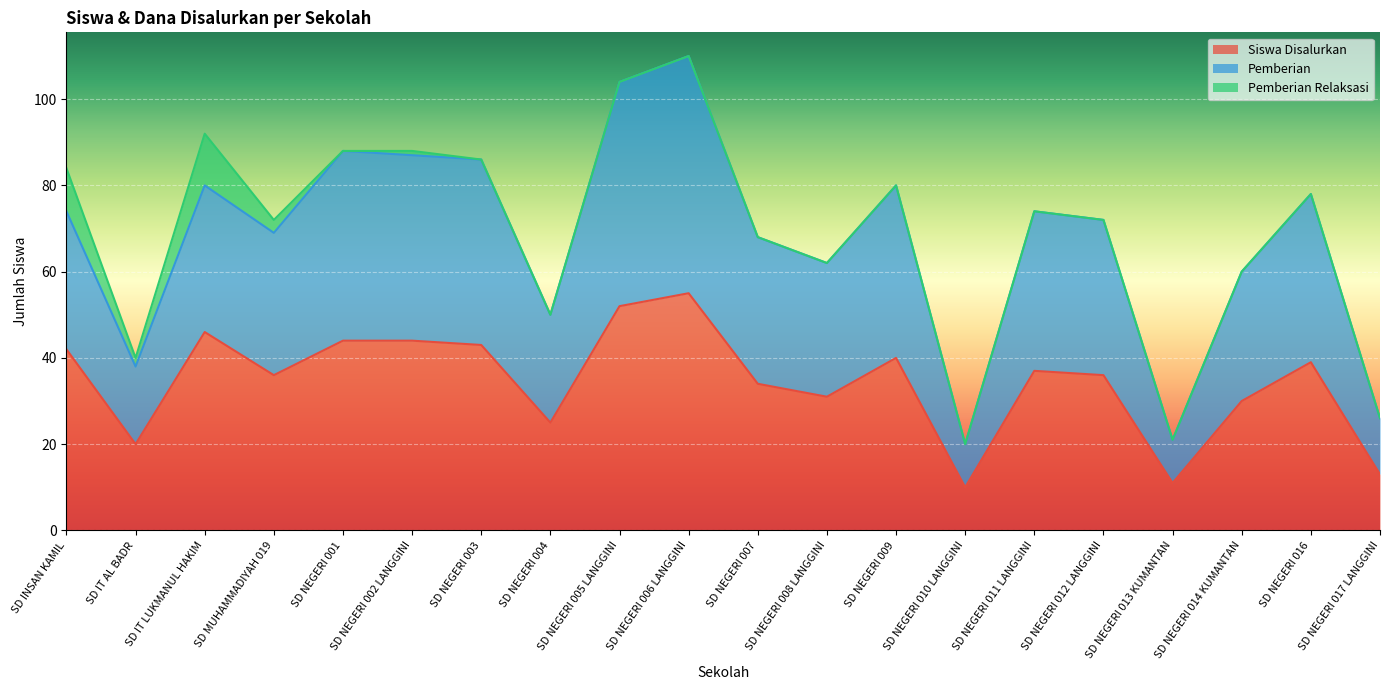

What is the difference between the maximum and minimum values in the Pemberian series?

90